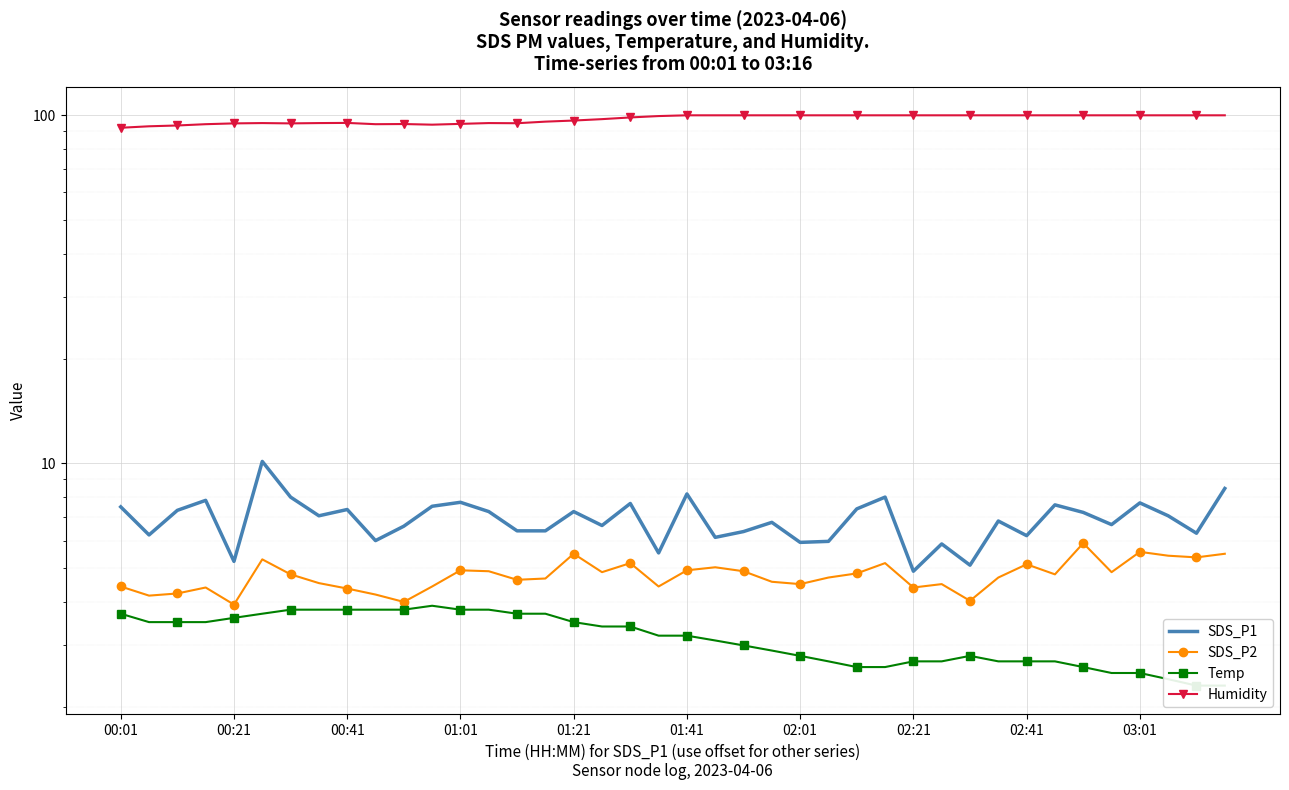

Is it true that Humidity equals 99.9 at 23?

True